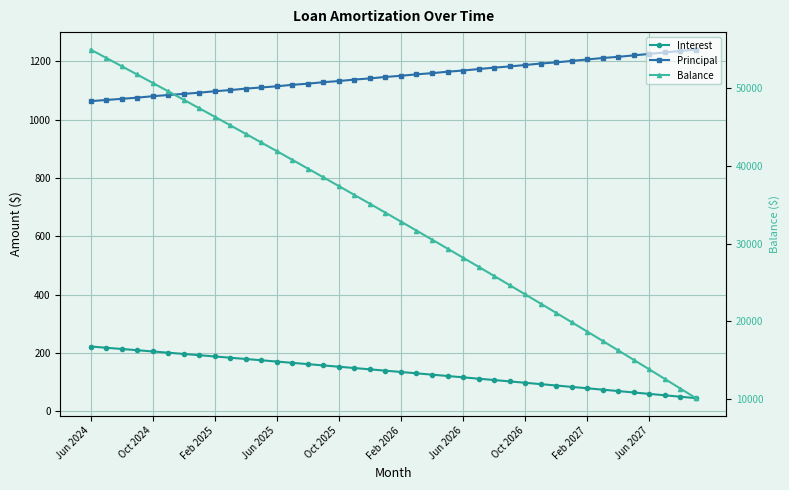

Is this an area chart (filled region under the line)?

No